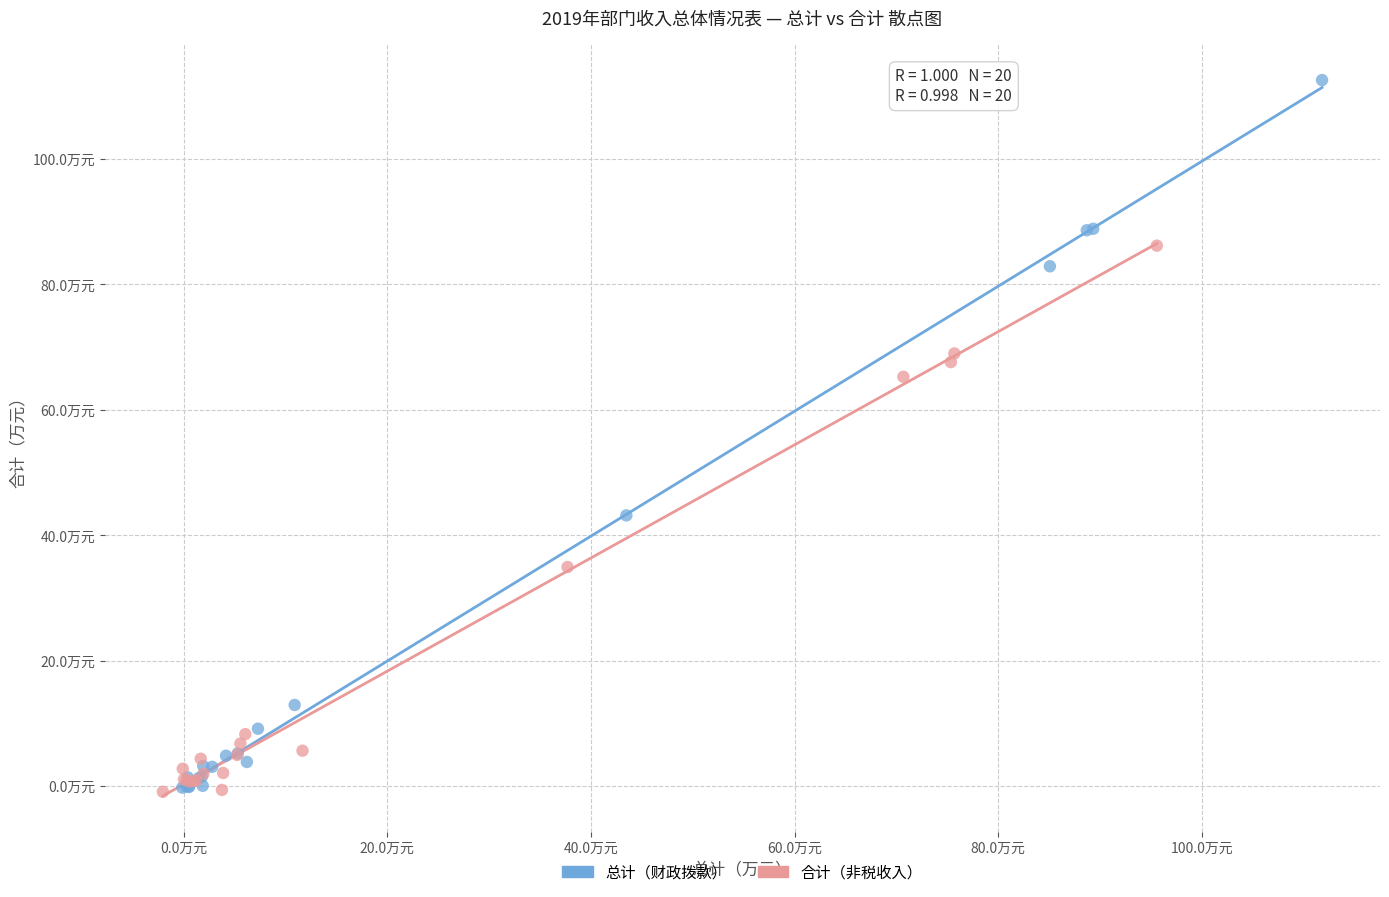

What are all the series names shown in the legend?

总计（财政拨款）, 合计（非税收入）